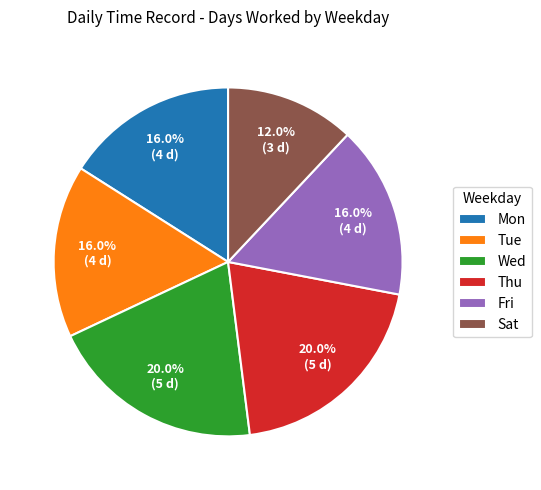

What is the ratio of the value at Fri to the value at Thu?

0.8